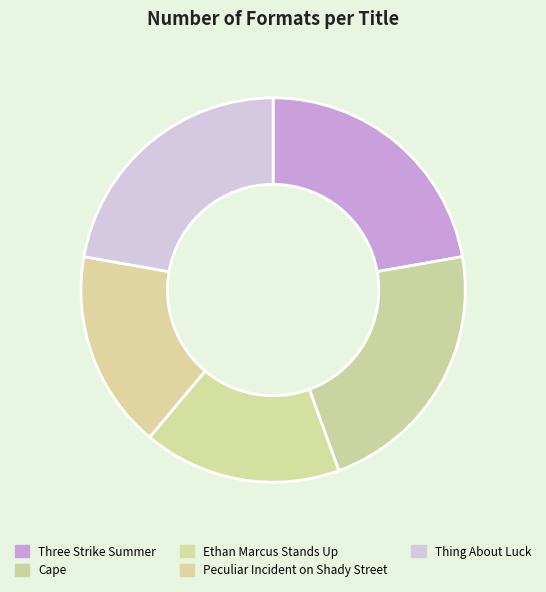

Which has a higher value, Peculiar Incident on Shady Street or Three Strike Summer?

Three Strike Summer